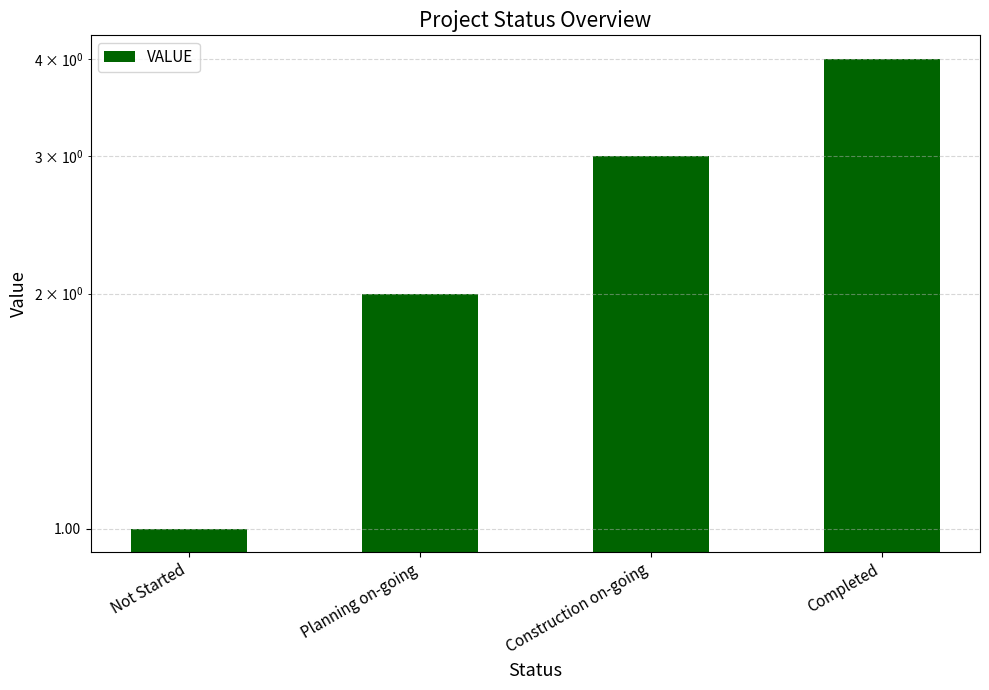

What is the approximate value at Not Started?

1